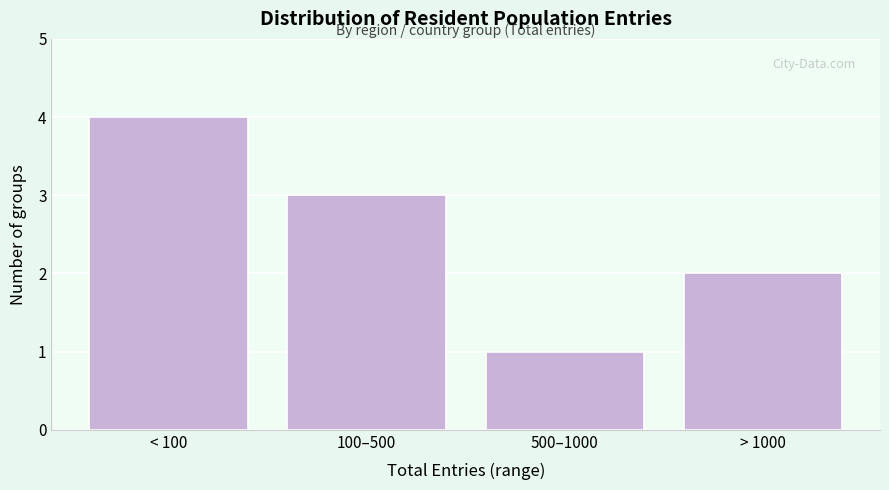

Reading left to right, what are all the values shown in this chart?

4	3	1	2